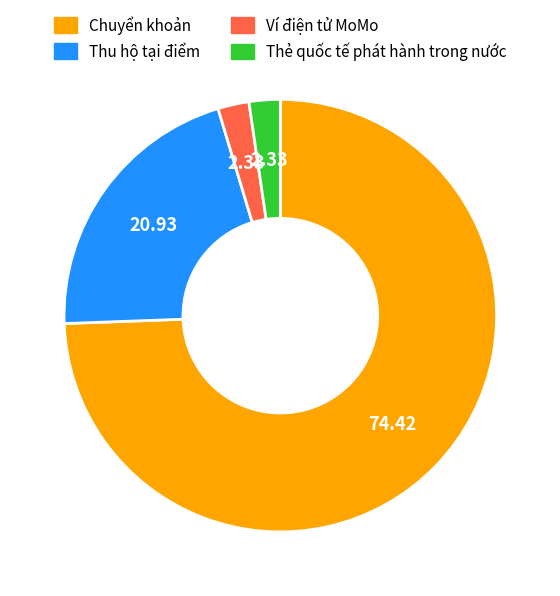

Does Chuyển khoản represent more than half of the total?

Yes